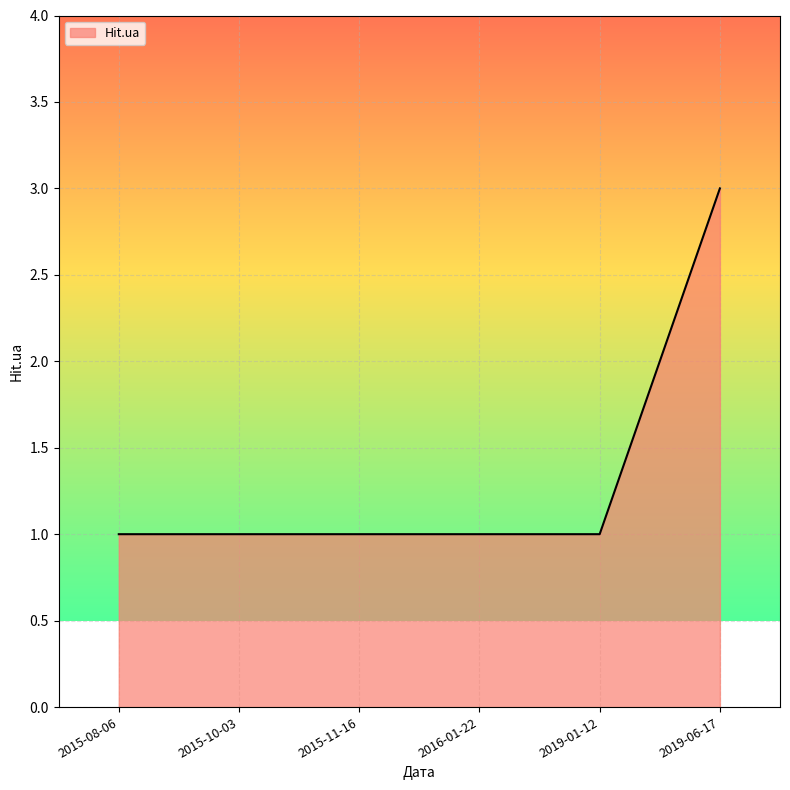

Between 2019-06-17 and 2019-01-12, which is larger?

2019-06-17